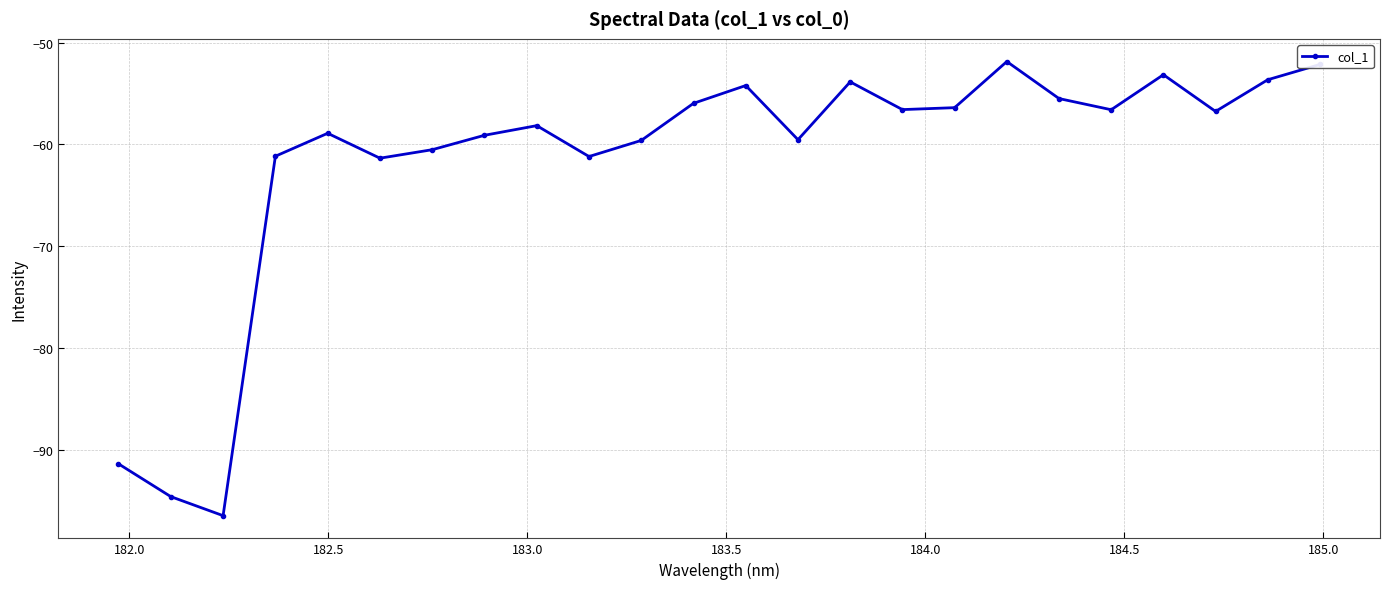

What is the average value?

-61.6